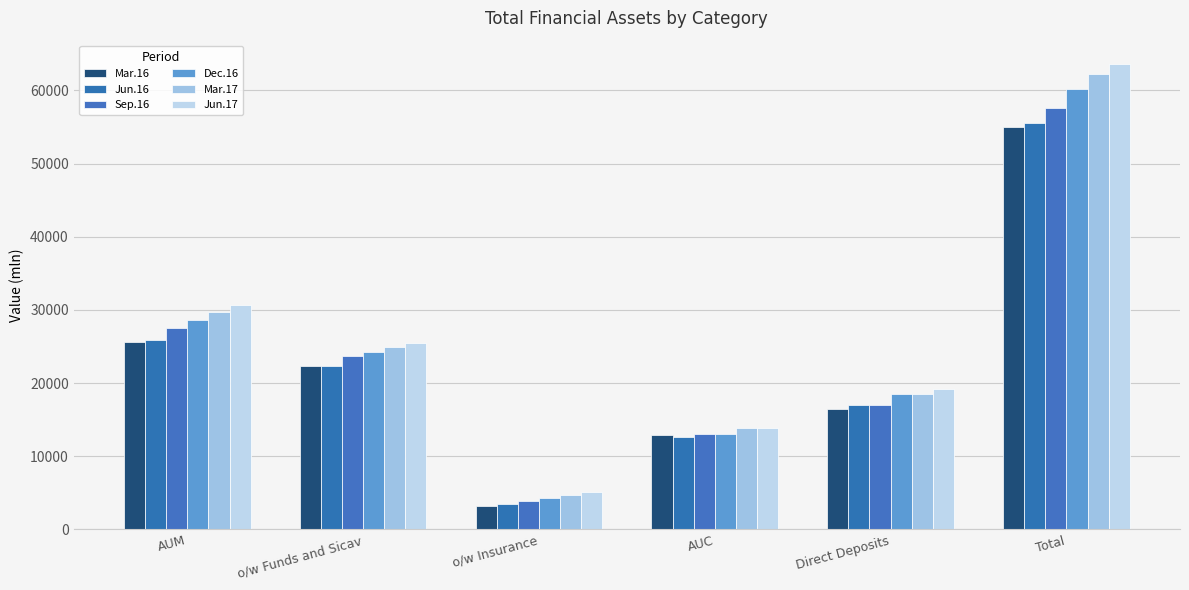

What is the difference between the maximum and minimum values in the Jun.17 series?

58481.9